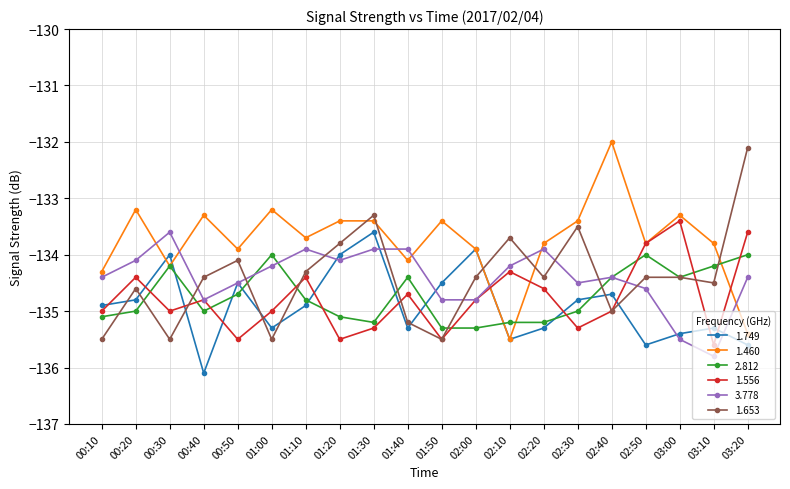

At 01:10, list the series in order from smallest to largest.

1.749, 2.812, 1.556, 1.653, 3.778, 1.460